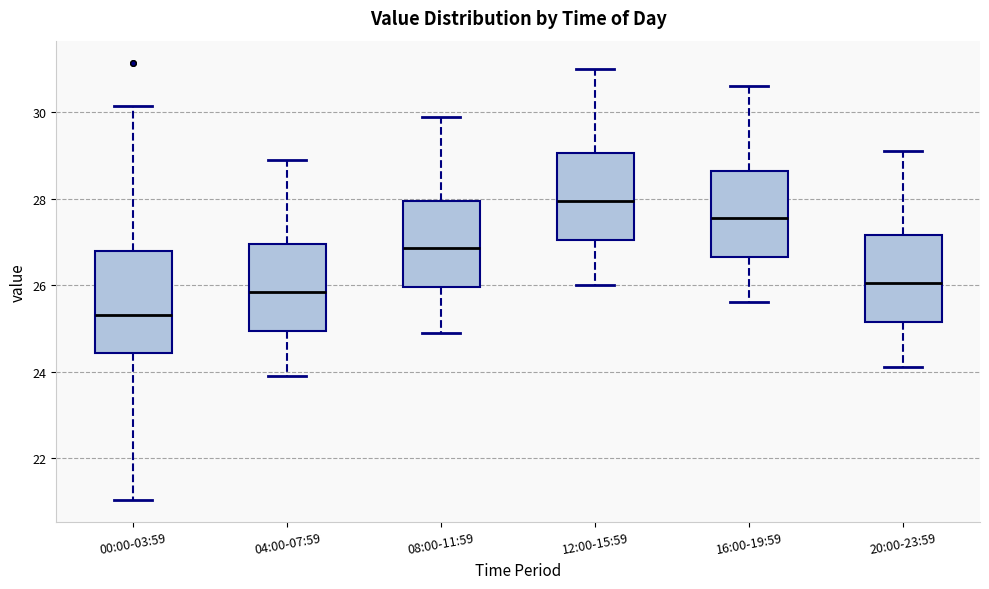

Which box's median line is the lowest?

00:00-03:59